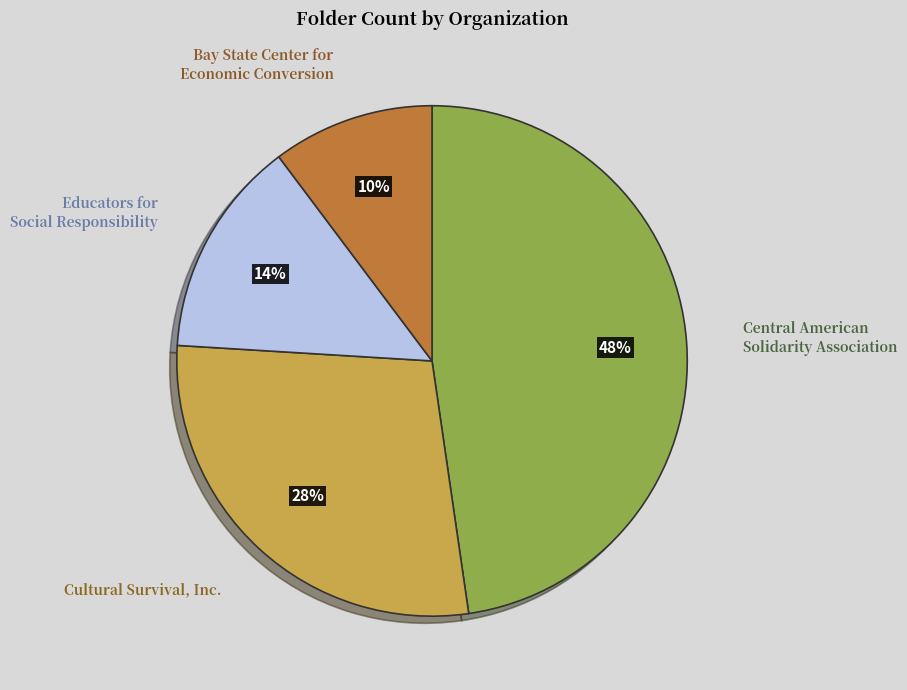

To the nearest percent, what is the average slice percentage?

25%